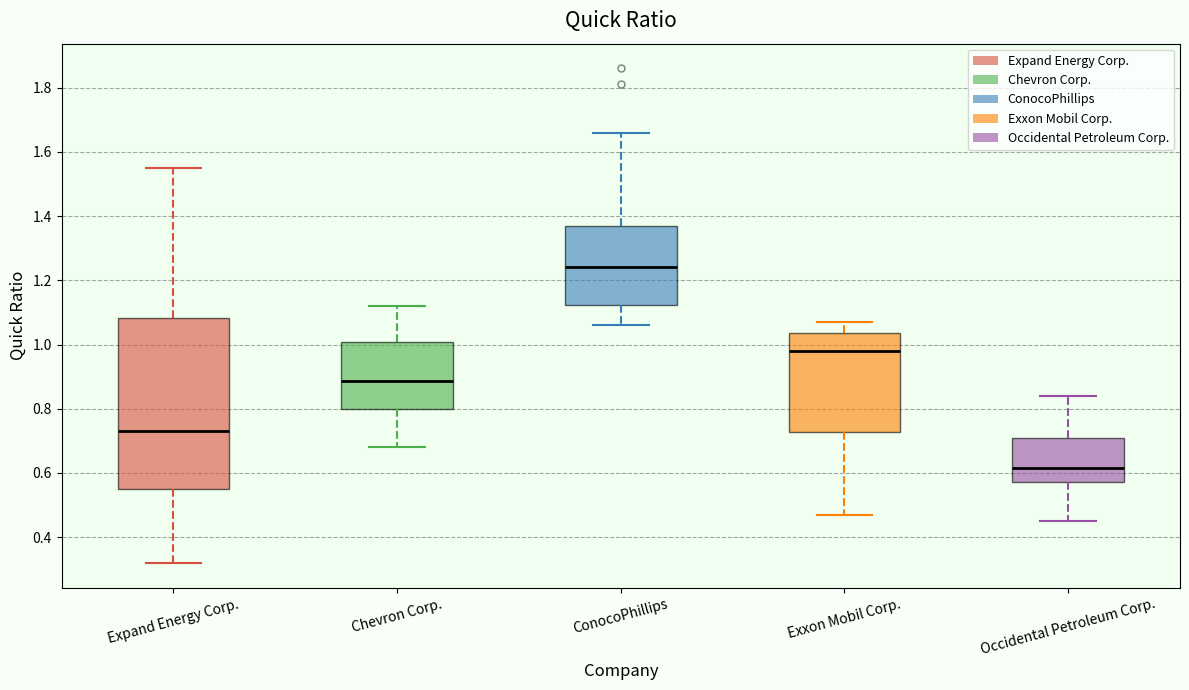

Which box has the highest median line?

ConocoPhillips